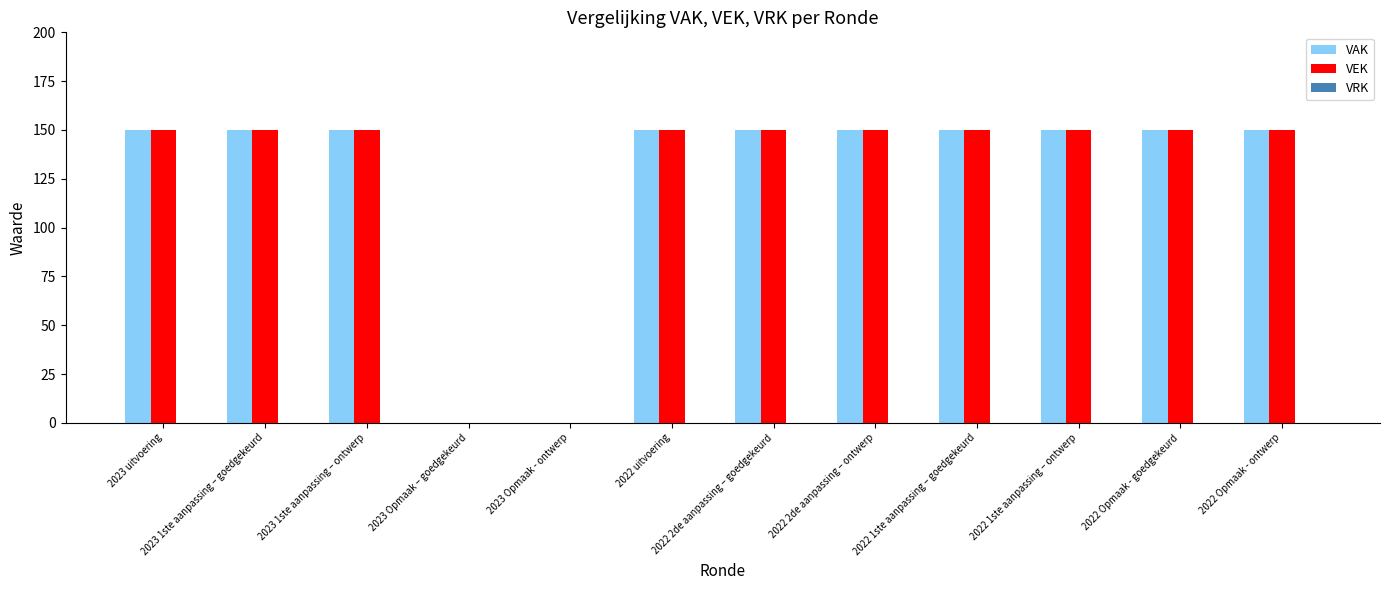

What is the total value across all series at 2023 1ste aanpassing – goedgekeurd?

300